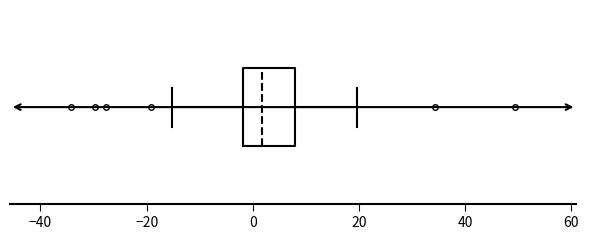

Transcribe this box plot: give where the median line is, the range the box spans, and where the two whiskers end, as read against the x-axis. The values are not printed on the chart, so give them approximately, as read against the axis.

median 2, box -2 to 8, whiskers -16 to 20